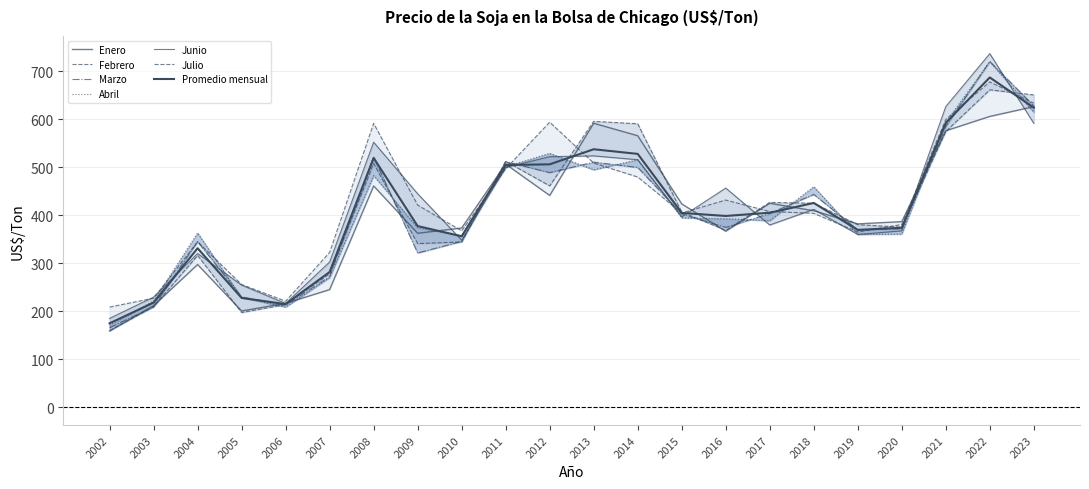

Which series changed the most between 2018 and 2019?

Abril